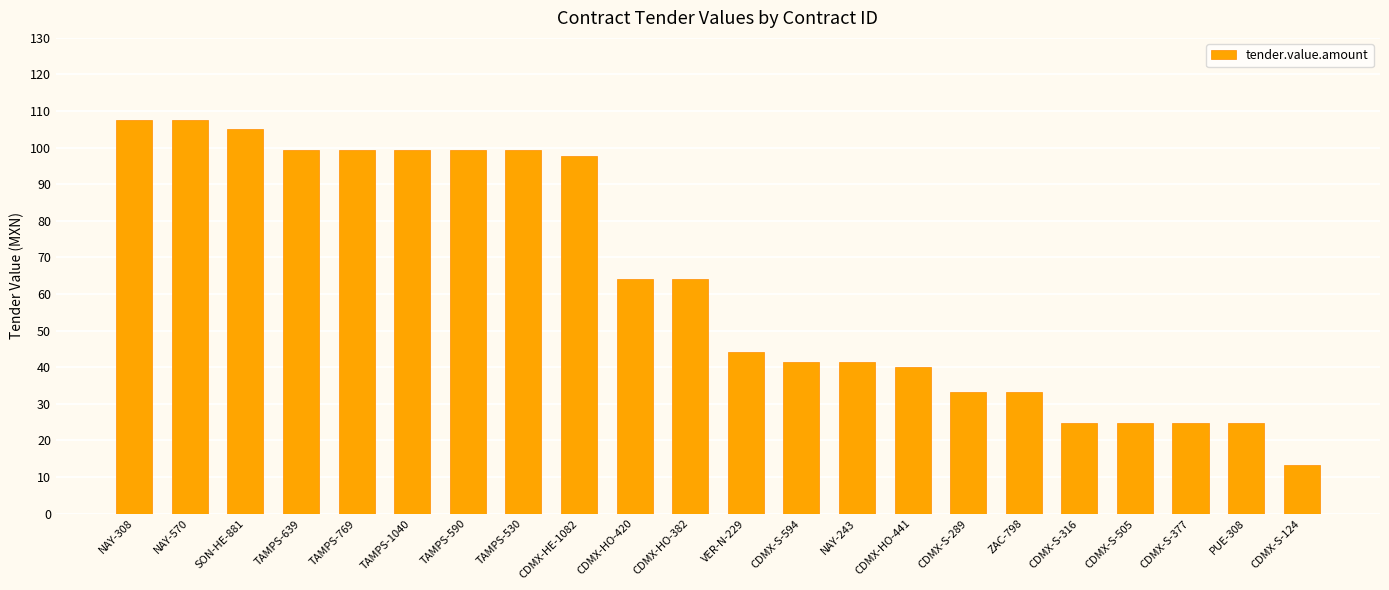

What is the change in value from TAMPS-1040 to CDMX-HO-441?

-59.4